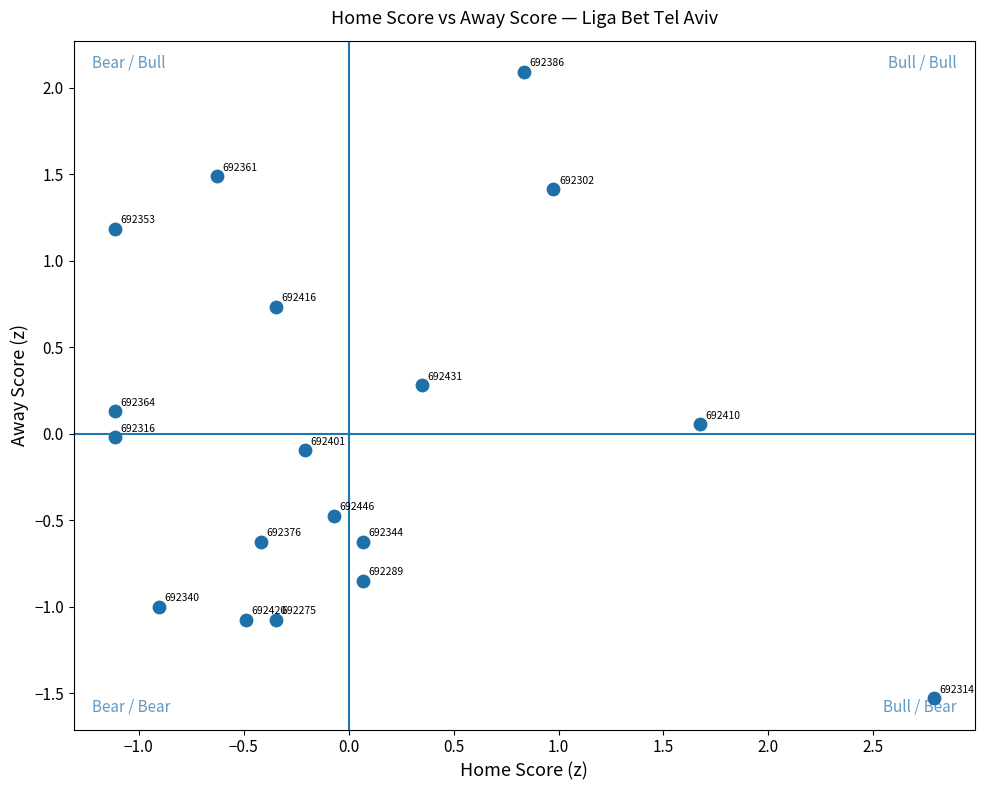

What is the range of Y values (max minus min)?

3.6